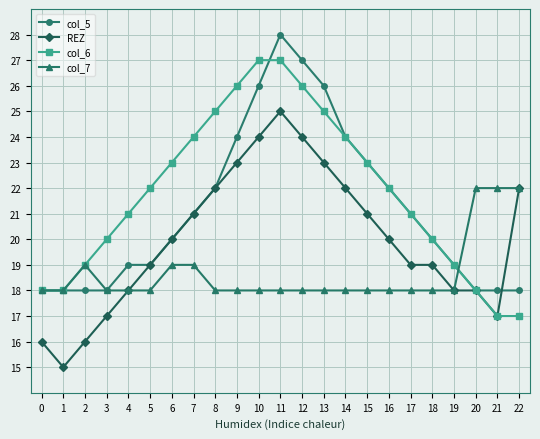

What is the smallest value displayed?

15